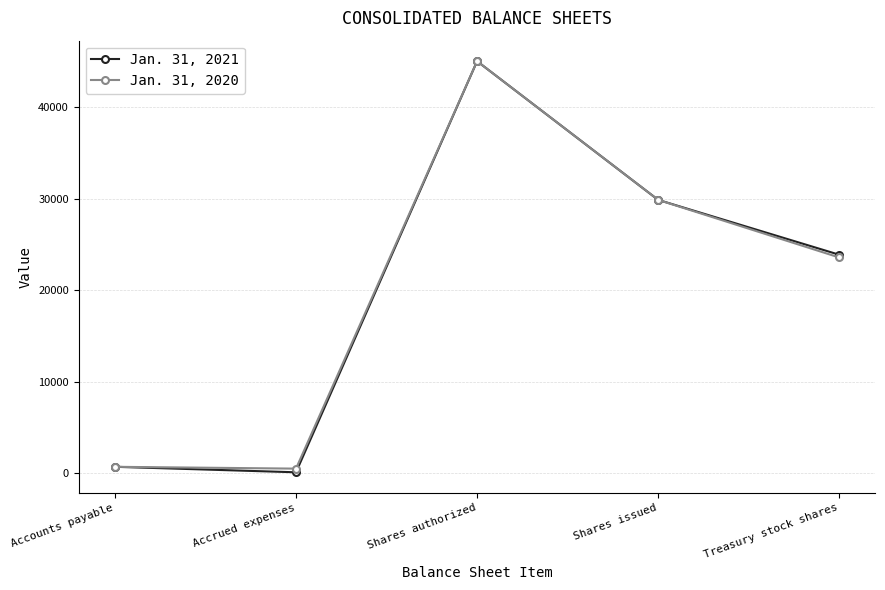

What is the label of the 1st point from the right?

Treasury stock shares